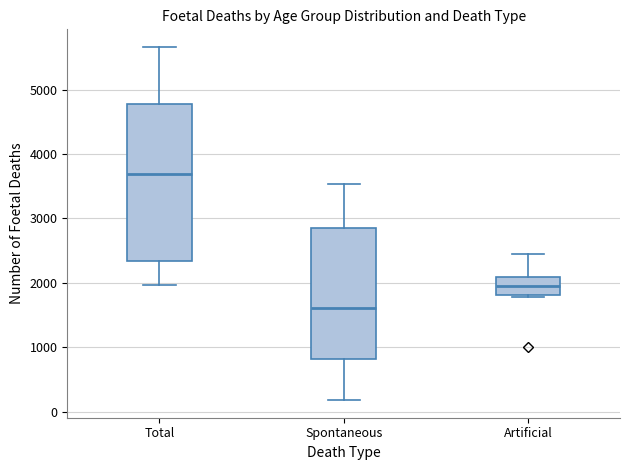

Where does the lower whisker of the box for Spontaneous end on the y-axis? The values are not printed on the chart, so give them approximately, as read against the axis.

200